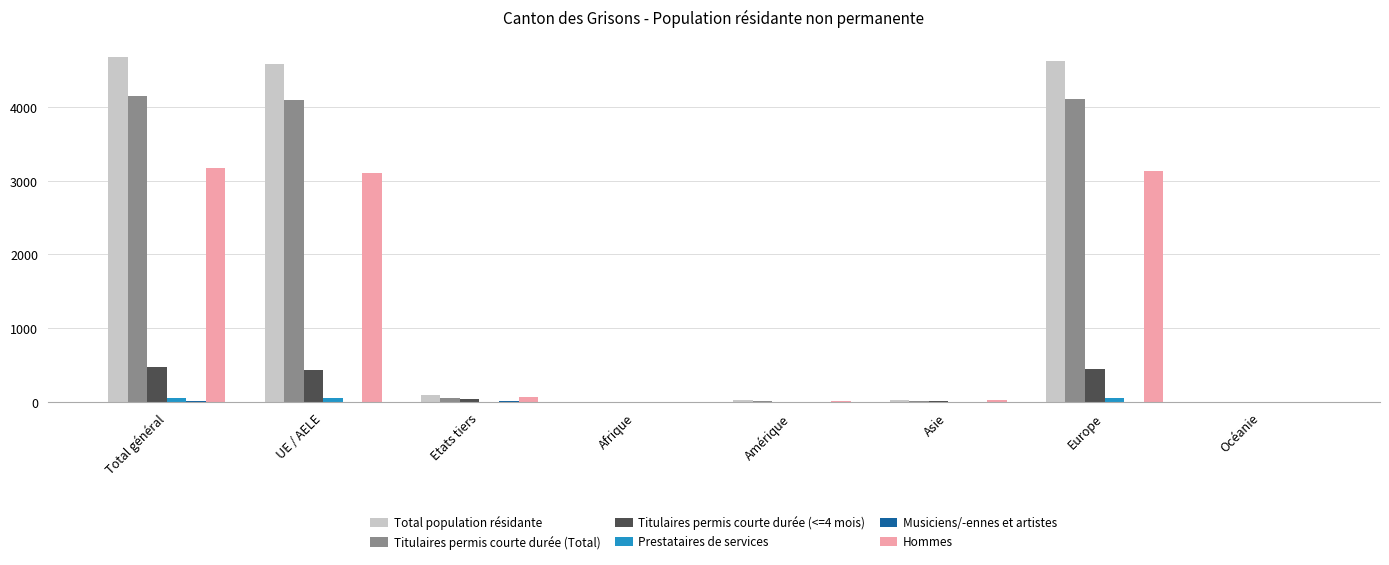

What is the sum of all Titulaires permis courte durée (Total) values?

12444